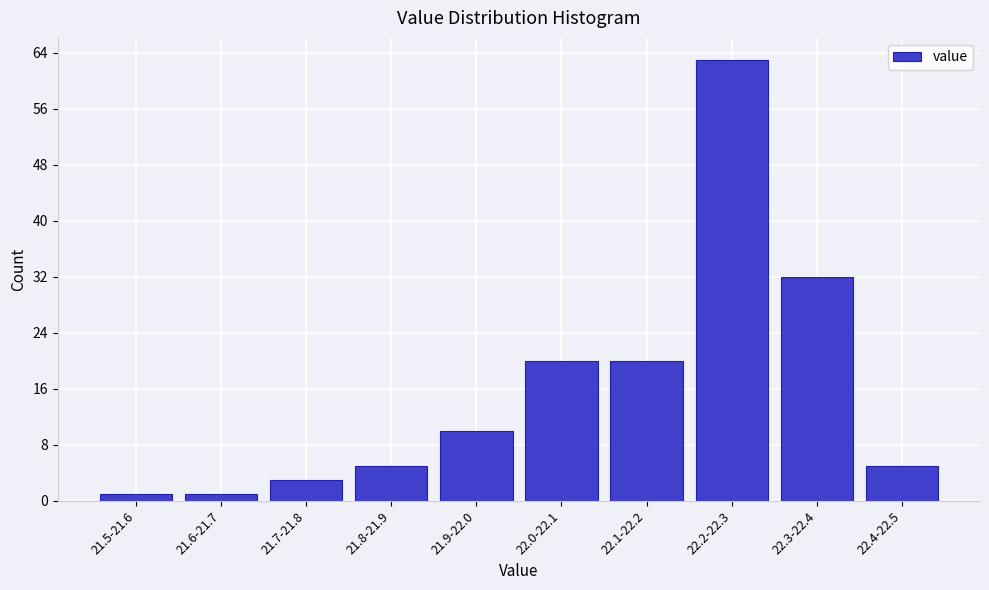

Reading left to right, what are all the values shown in this chart?

1	1	3	5	10	20	20	63	32	5